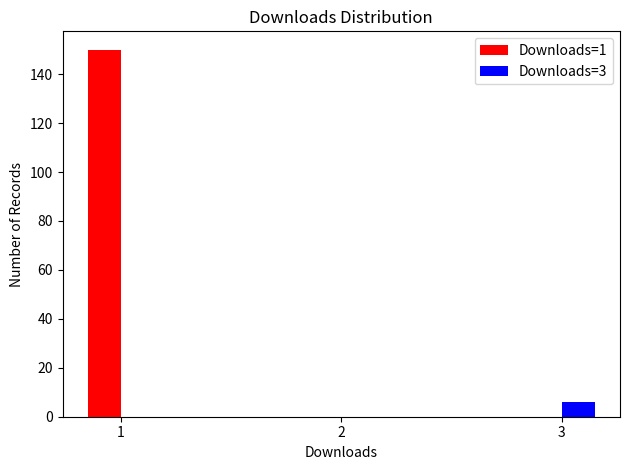

Reading left to right, list all the values displayed in this chart.

Downloads=1: 1=150	2=0	3=0
Downloads=3: 1=0	2=0	3=6